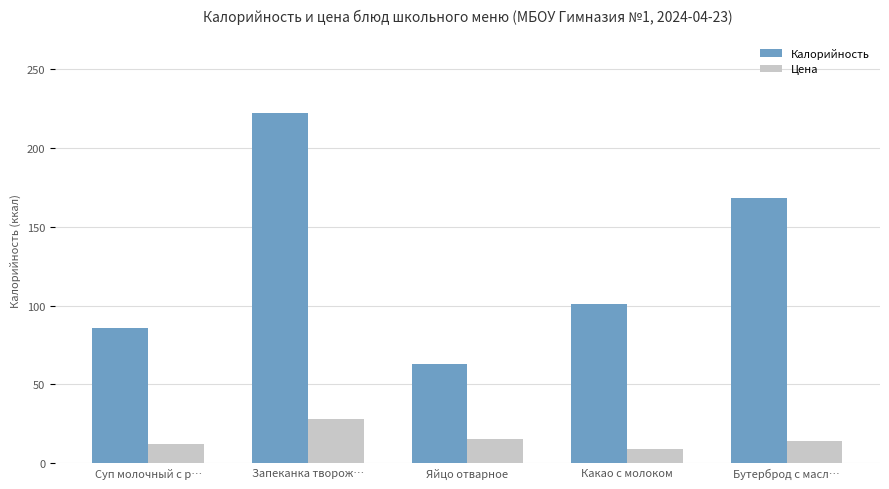

List the series in order of their peak value, lowest first.

Цена, Калорийность